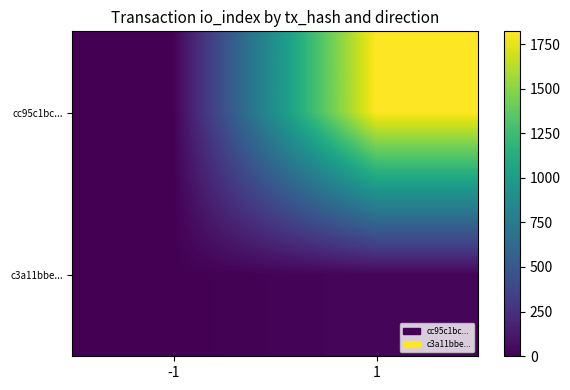

Between -1 and 1, which is larger?

1